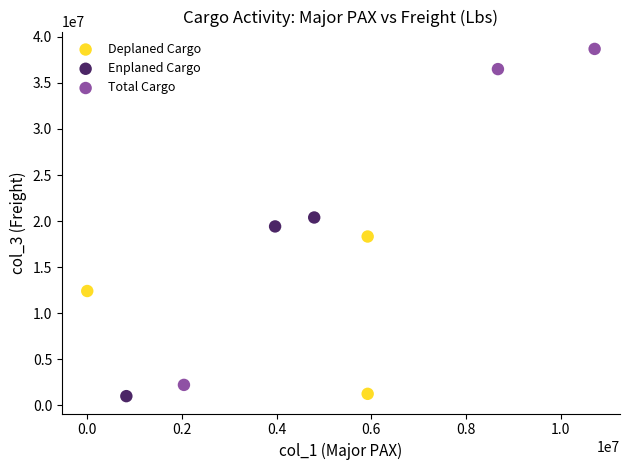

Which series contains the highest Y value?

Total Cargo